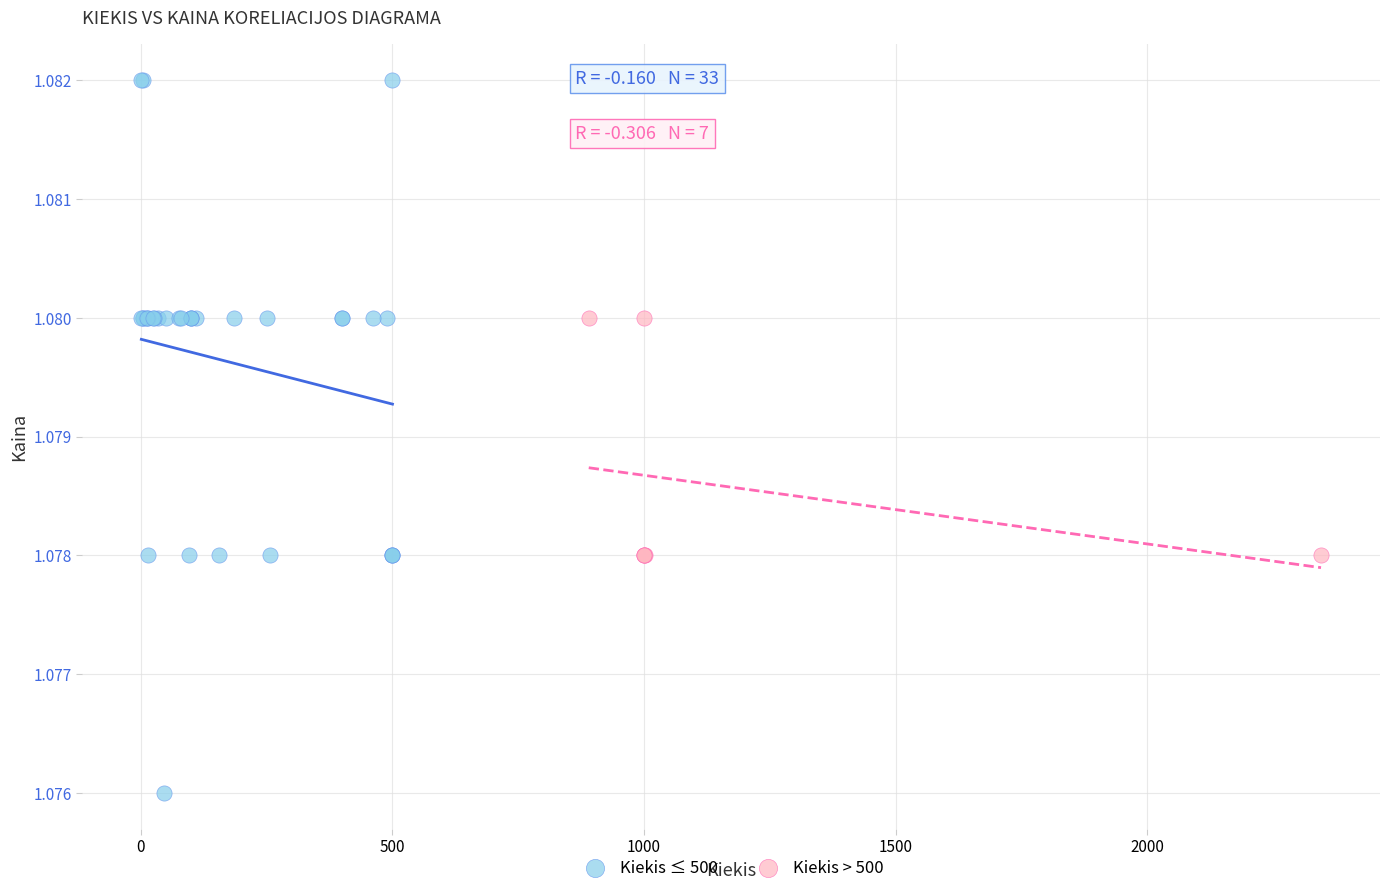

Which series contains the lowest Y value?

Kiekis ≤ 500